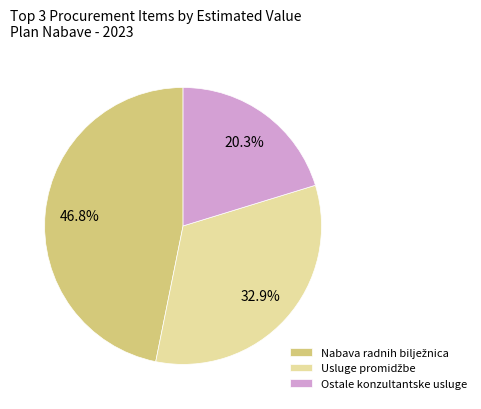

Does any single category account for the majority?

No